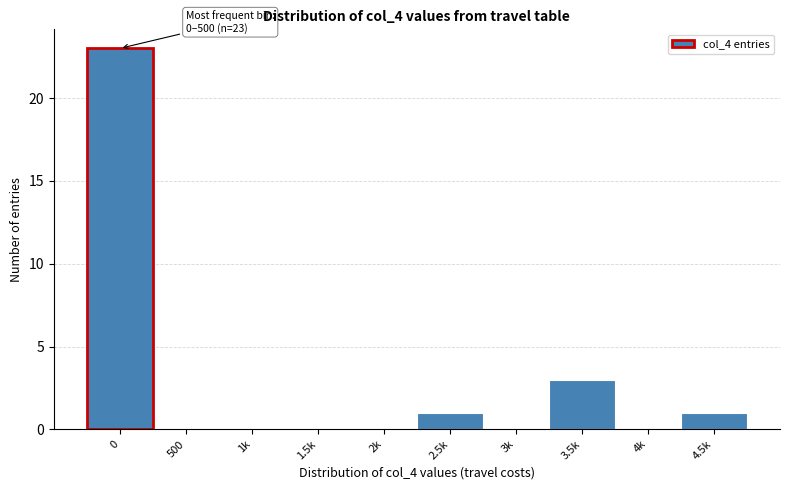

Reading left to right, what are all the values shown in this chart?

0=23	500=0	1k=0	1.5k=0	2k=0	2.5k=1	3k=0	3.5k=3	4k=0	4.5k=1